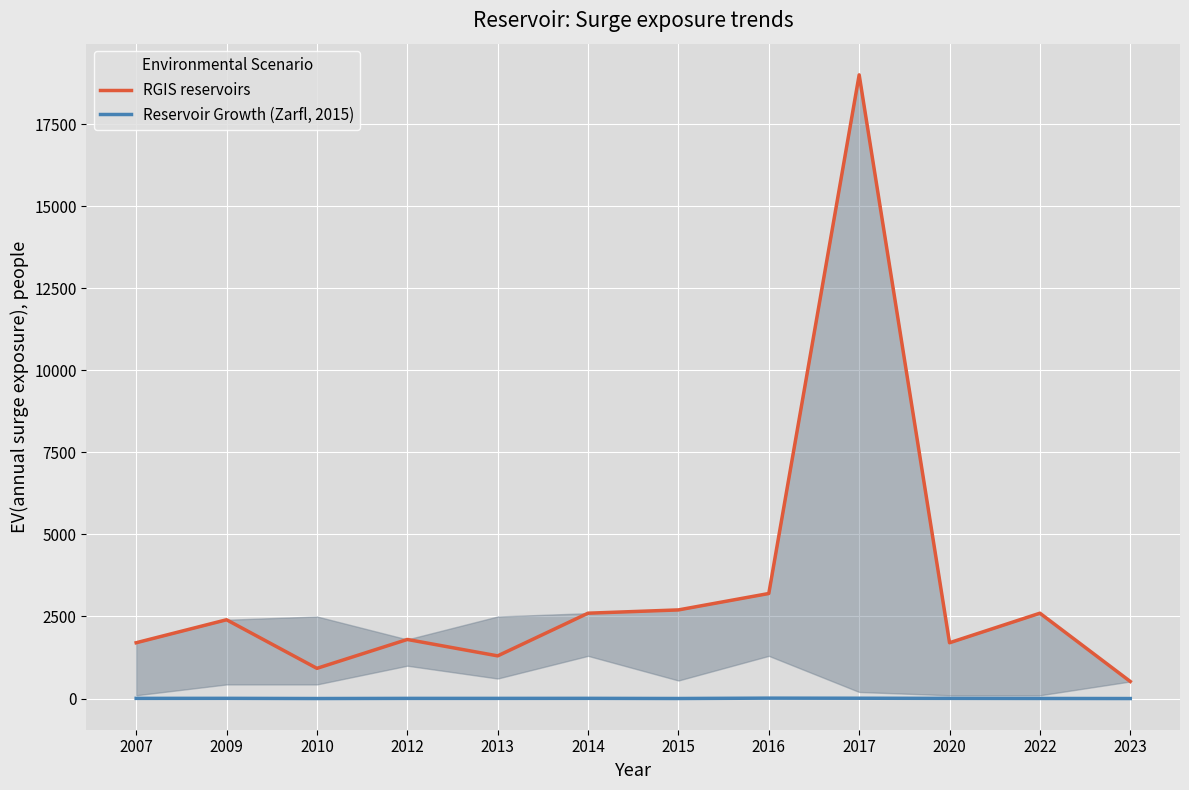

List the series in order of their overall mean, lowest first.

Reservoir Growth (Zarfl, 2015), RGIS reservoirs